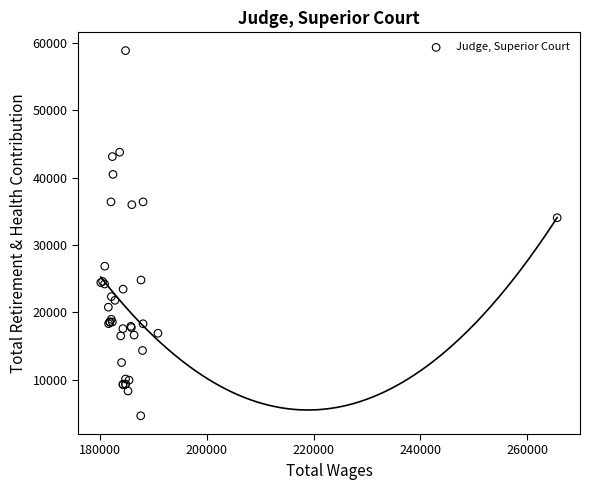

What Y value in the scatter plot is closest to 31749?

34038